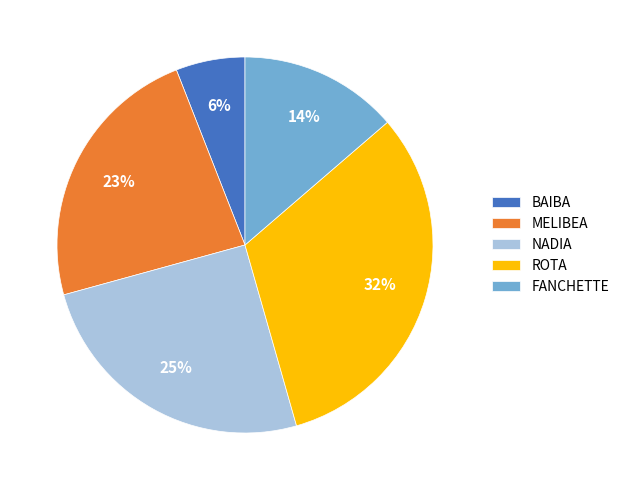

To the nearest percent, what is the difference between the BAIBA and NADIA slice percentages?

19%